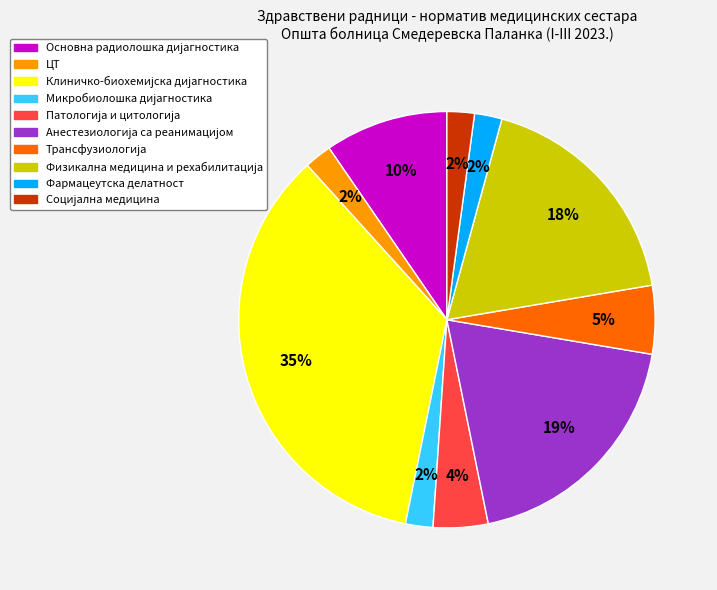

What percentage is the Фармацеутска делатност slice, to the nearest percent?

2%